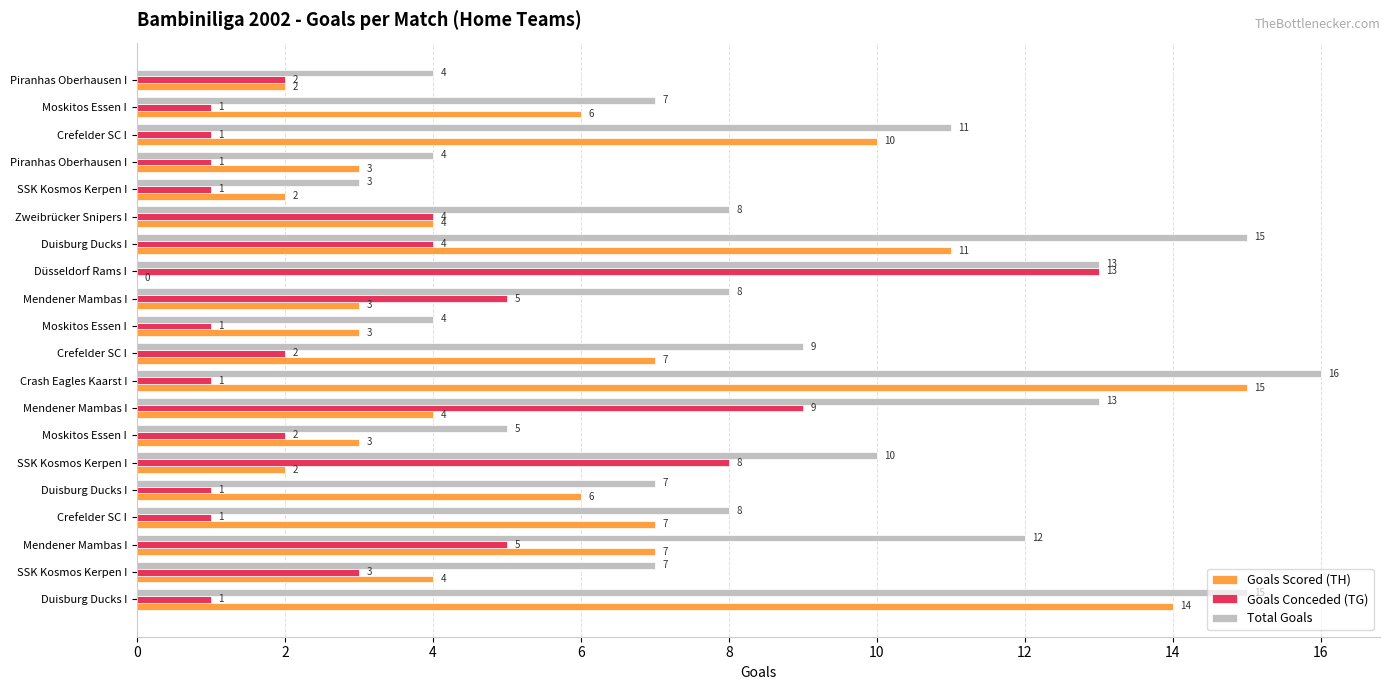

What is the maximum value for Total Goals?

16